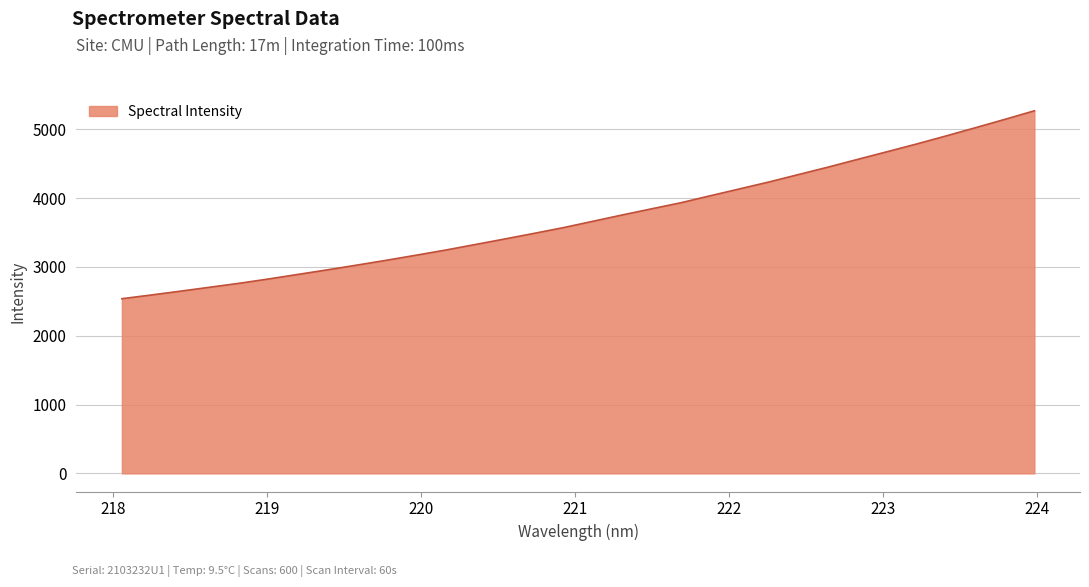

What is the smallest value displayed?

2538.5